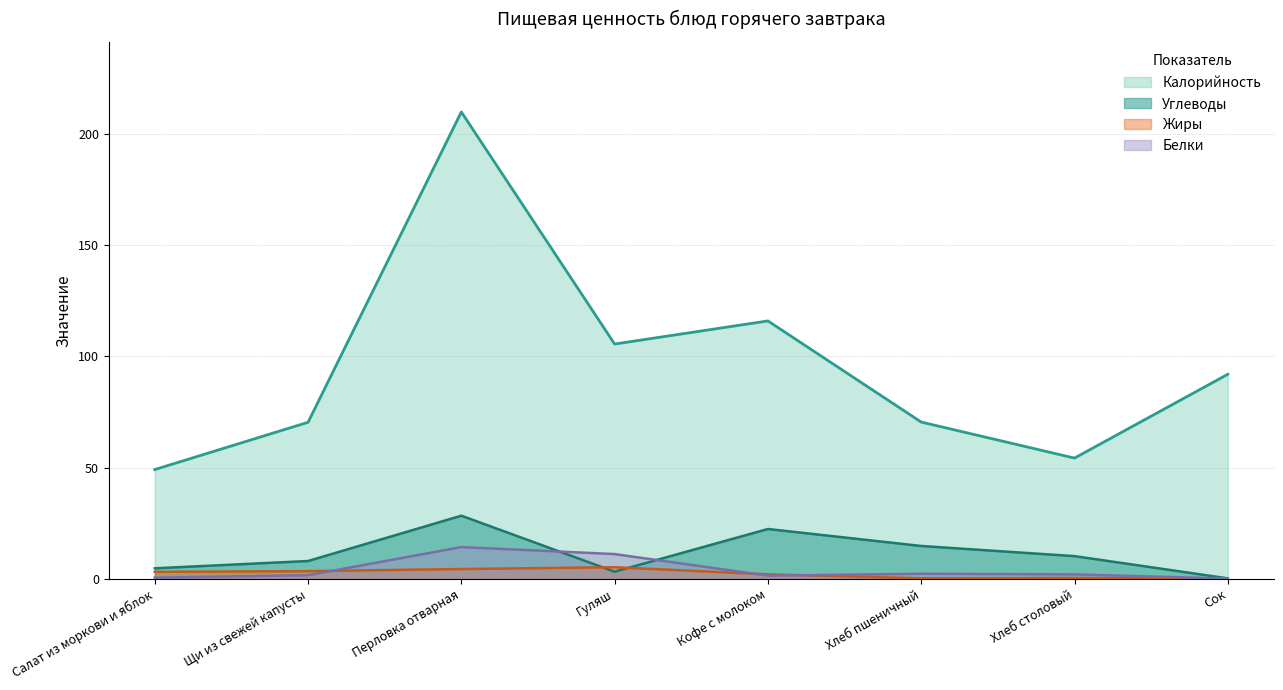

What is the highest value of the Белки series?

14.3